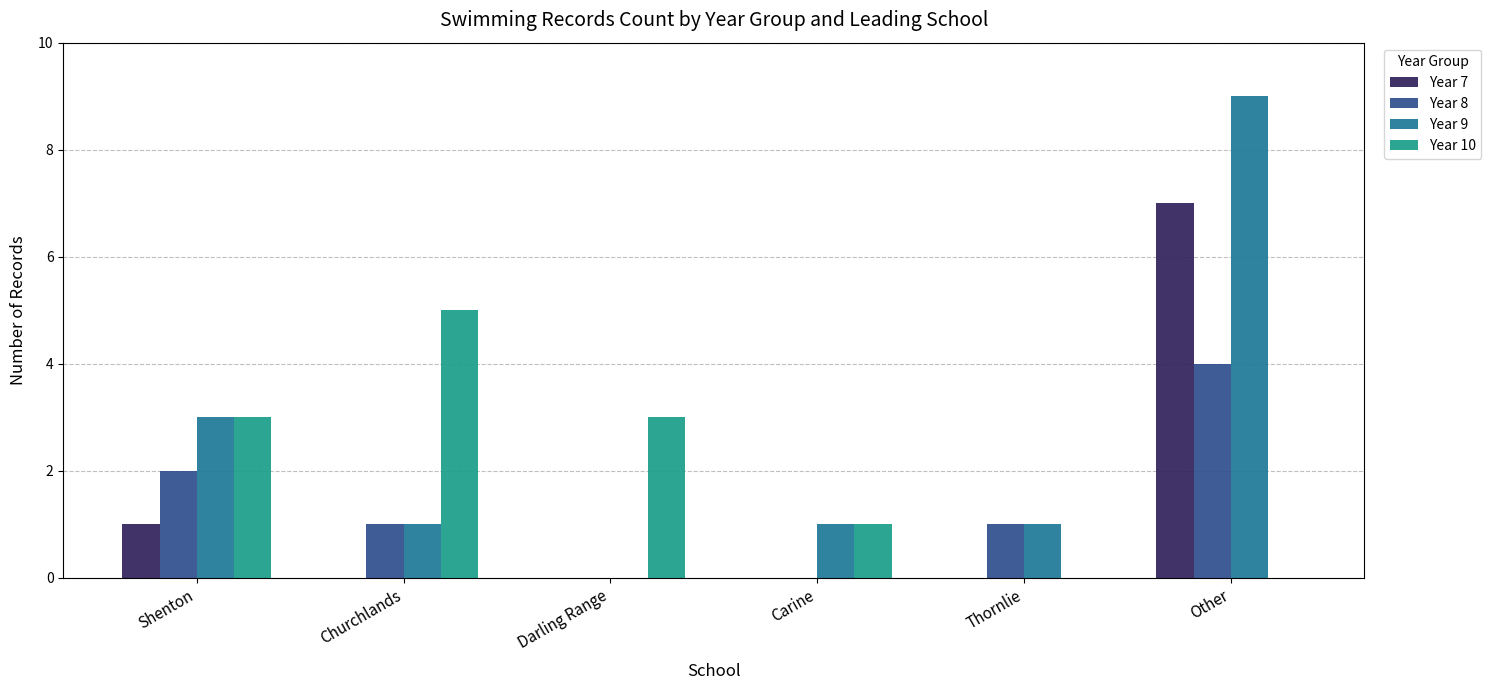

The Year 9 series shows 0 at Thornlie. True or false?

False